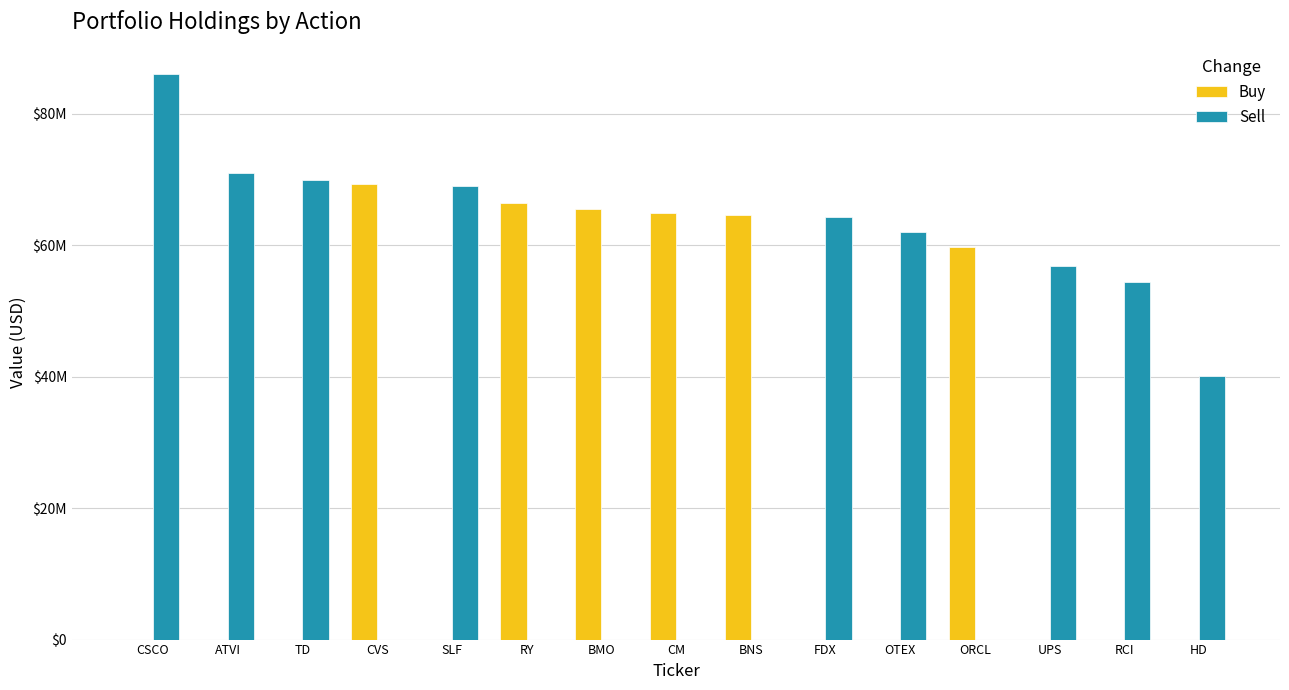

What is the maximum value shown in the chart?

86024548